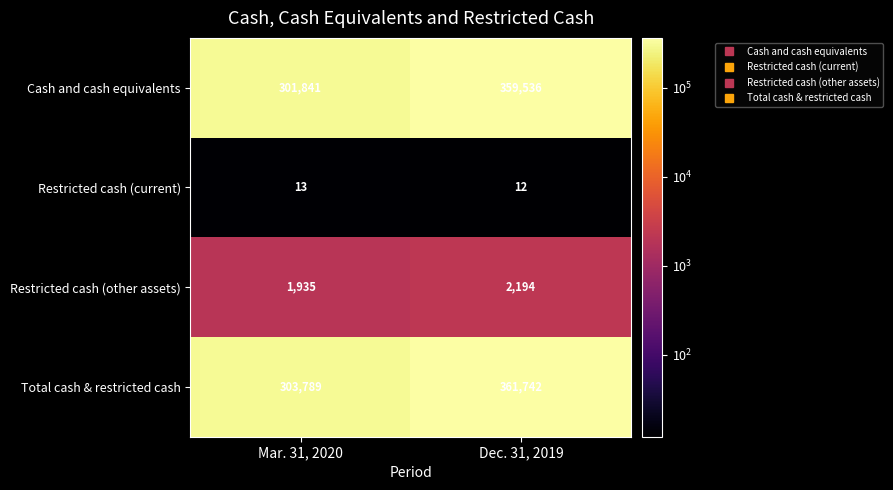

Reading right to left, list all the values displayed in this chart.

Cash and cash equivalents: Dec. 31, 2019=359536	Mar. 31, 2020=301841
Restricted cash (current): Dec. 31, 2019=12	Mar. 31, 2020=13
Restricted cash (other assets): Dec. 31, 2019=2194	Mar. 31, 2020=1935
Total cash & restricted cash: Dec. 31, 2019=361742	Mar. 31, 2020=303789